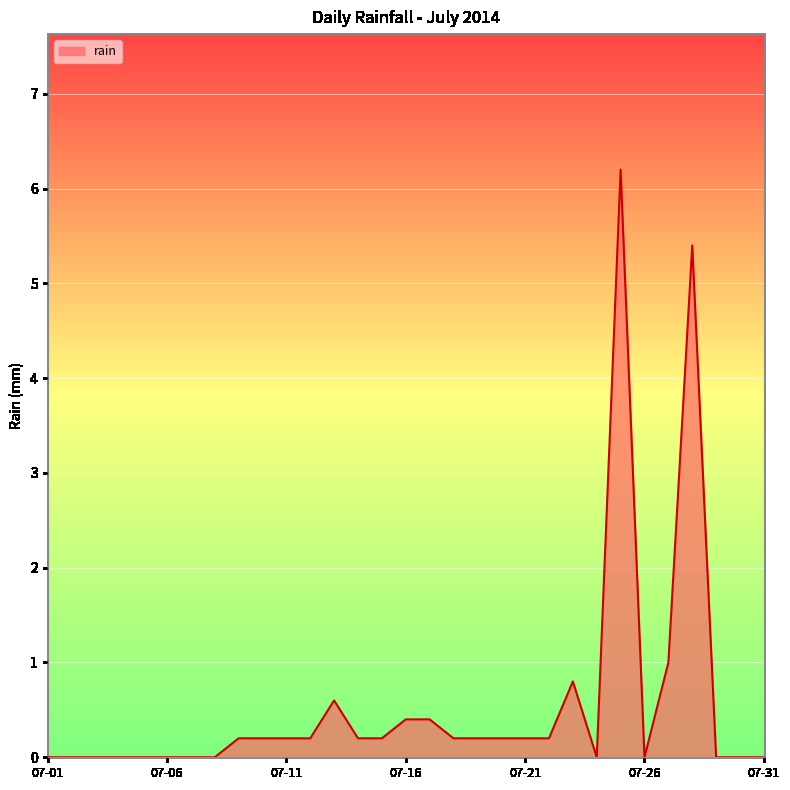

What is the average value?

0.5